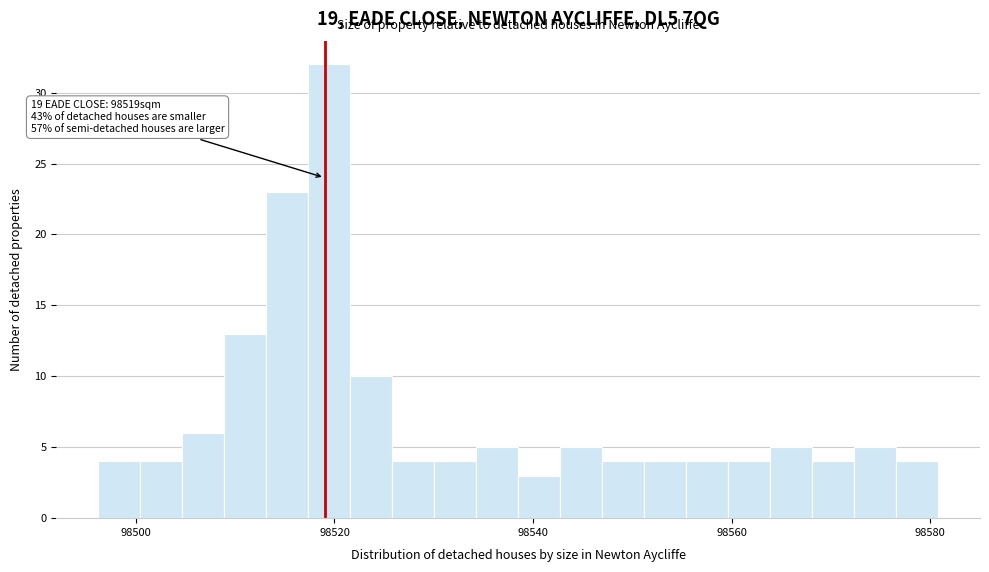

Read against the x-axis, roughly where is the centre of the tallest bar?

98520